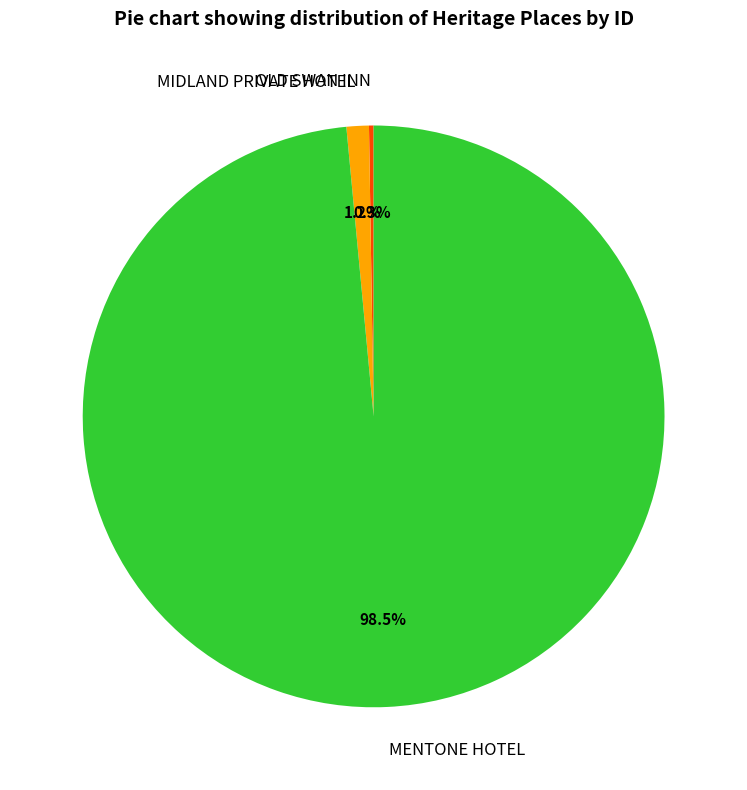

To the nearest percent, what percentage of the pie is MIDLAND PRIVATE HOTEL?

1%